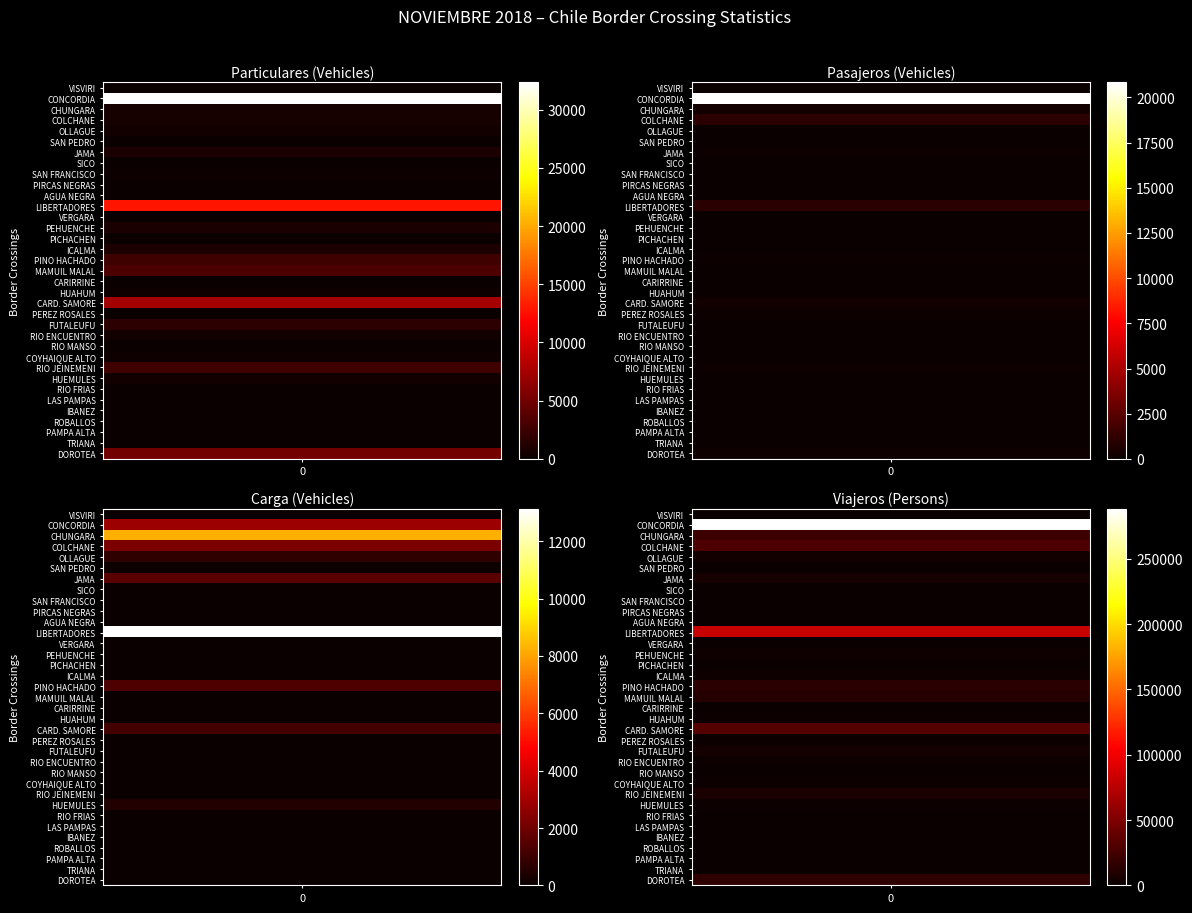

List the series in order of their peak value, lowest first.

carga, pasajeros, particulares, viajeros